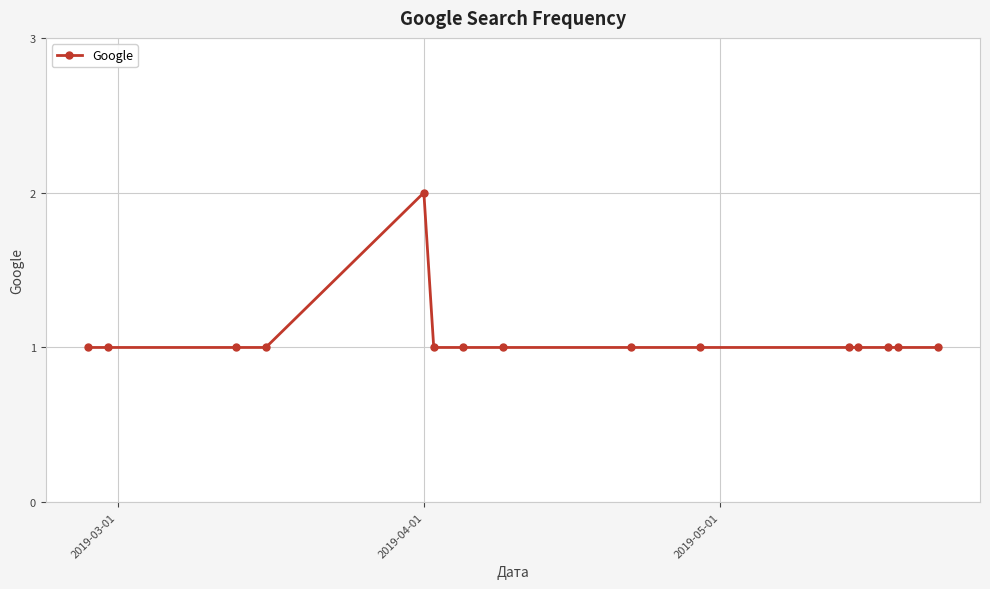

Count the number of data series in this chart.

1